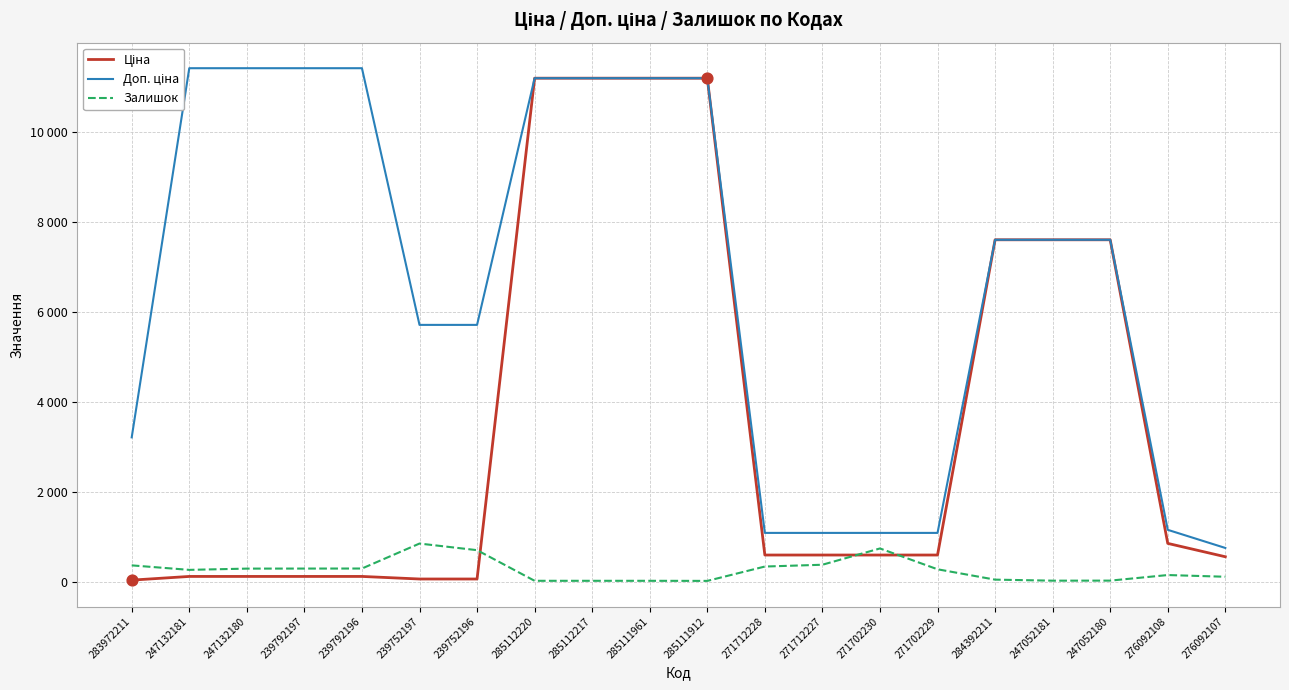

At which category is the sum across all series the highest?

285112220